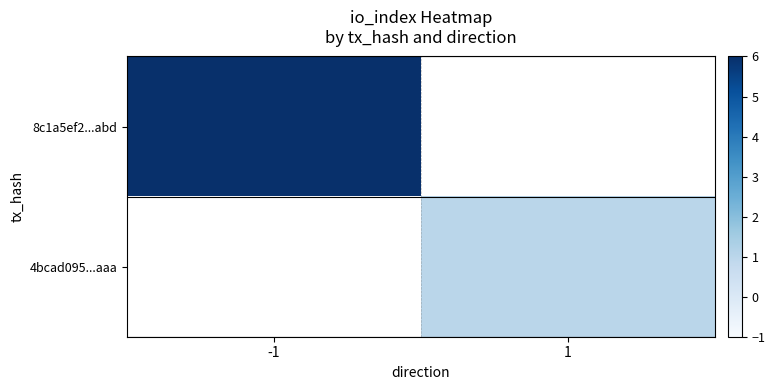

Is the value of 8c1a5ef2...abd at 1 greater than the value of 4bcad095...aaa at -1?

No